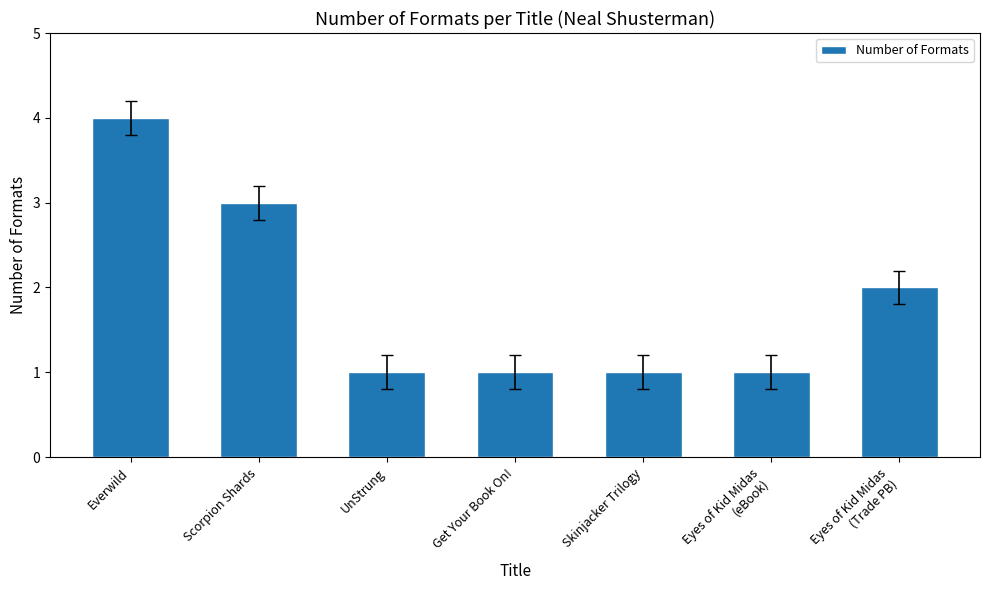

What is the approximate value at Get Your Book On!?

1